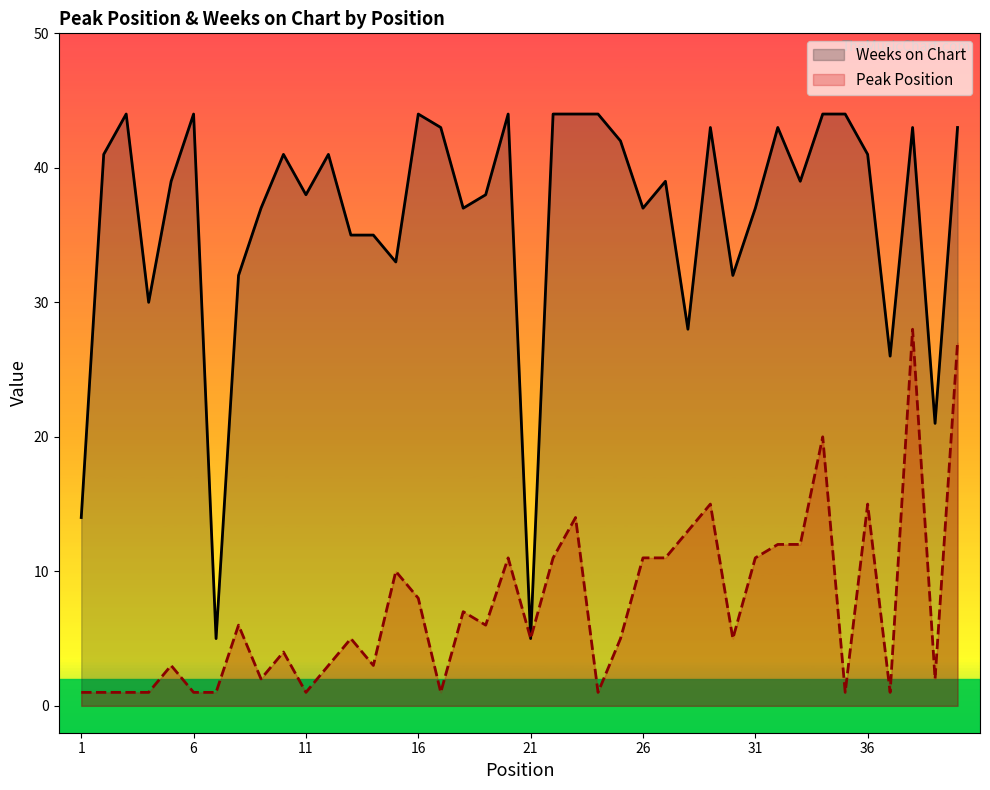

Which series has the largest total across all categories?

Weeks on Chart